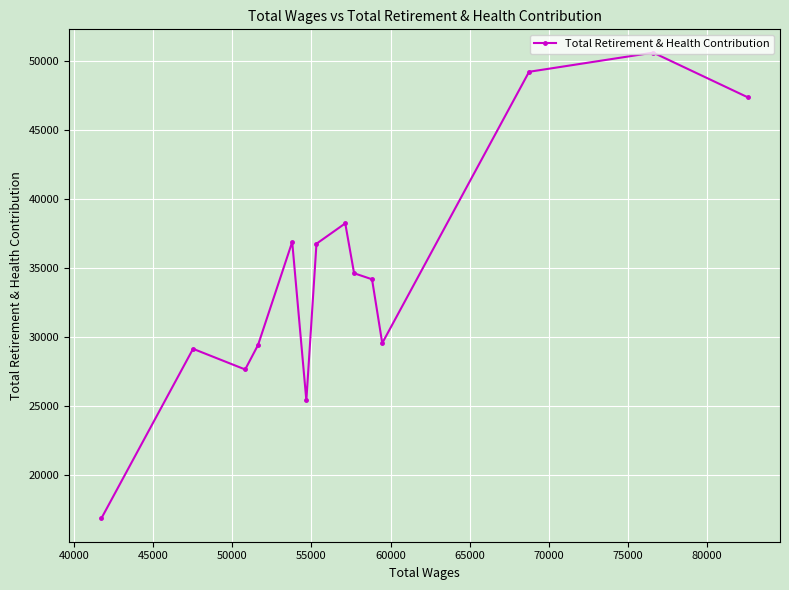

What is the difference between the maximum and second lowest values?

25155